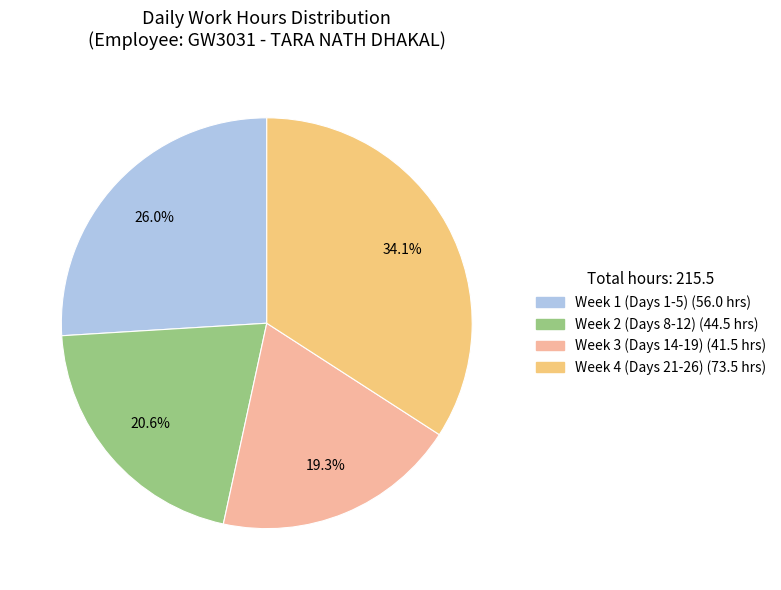

Is there any slice that represents more than half of the pie?

No